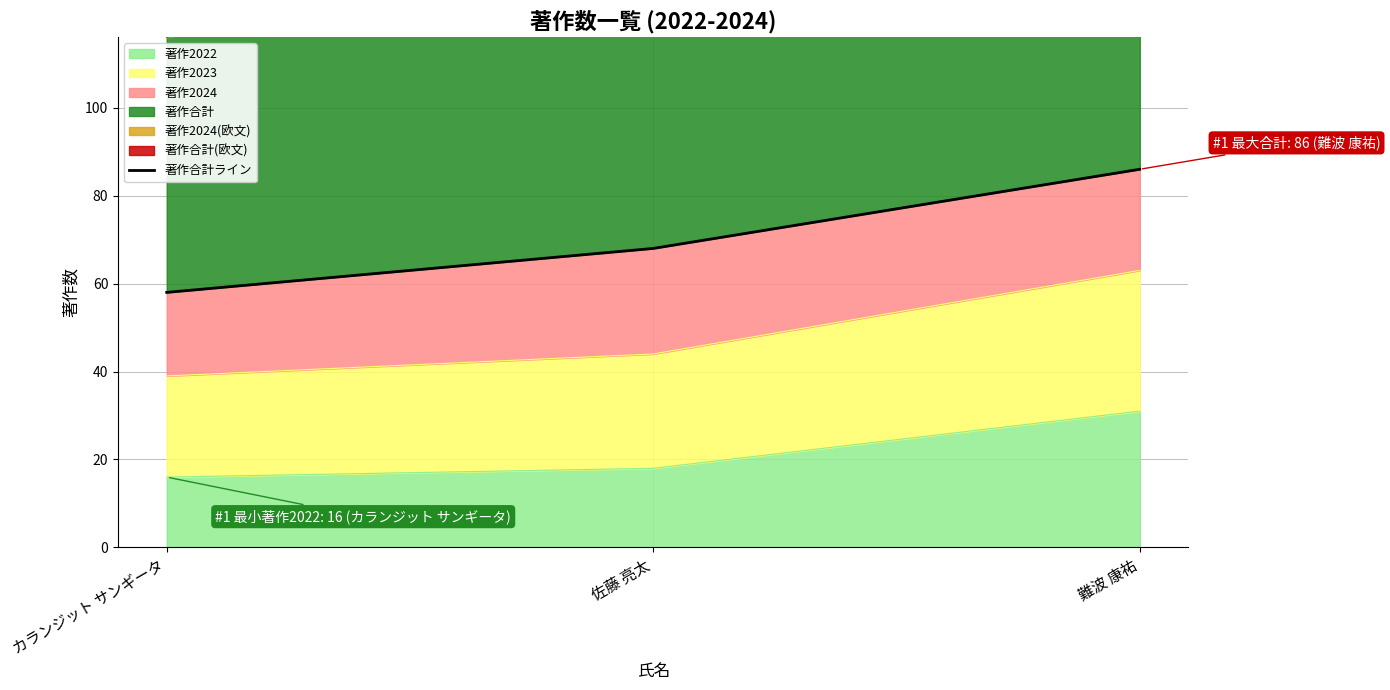

What is the value of the 3rd point from the left?

86